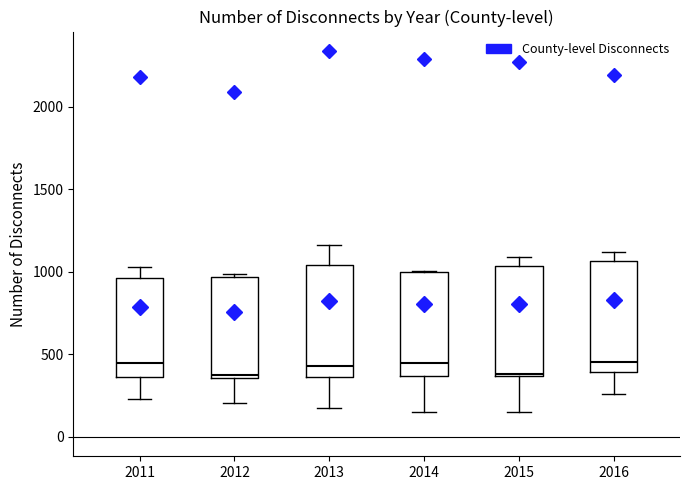

Reading left to right, transcribe this box plot: for each box, give where its median line is, the range the box spans, and where its two whiskers end, as read against the y-axis. The values are not printed on the chart, so give them approximately, as read against the axis.

2011: median 450, box 350 to 950, whiskers 250 to 1050
2012: median 400, box 350 to 950, whiskers 200 to 1000
2013: median 450, box 350 to 1050, whiskers 150 to 1150
2014: median 450, box 350 to 1000, whiskers 150 to 1000
2015: median 400, box 350 to 1050, whiskers 150 to 1100
2016: median 450, box 400 to 1050, whiskers 250 to 1100